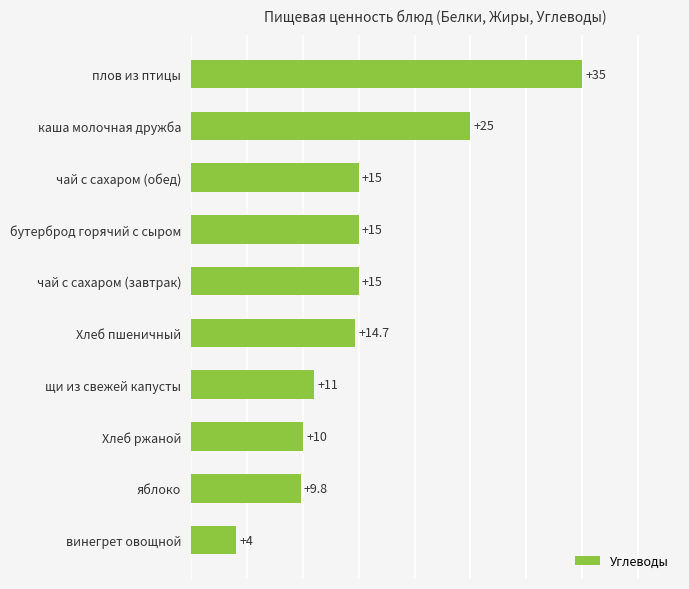

Is it true that the value at плов из птицы is 35.0?

True